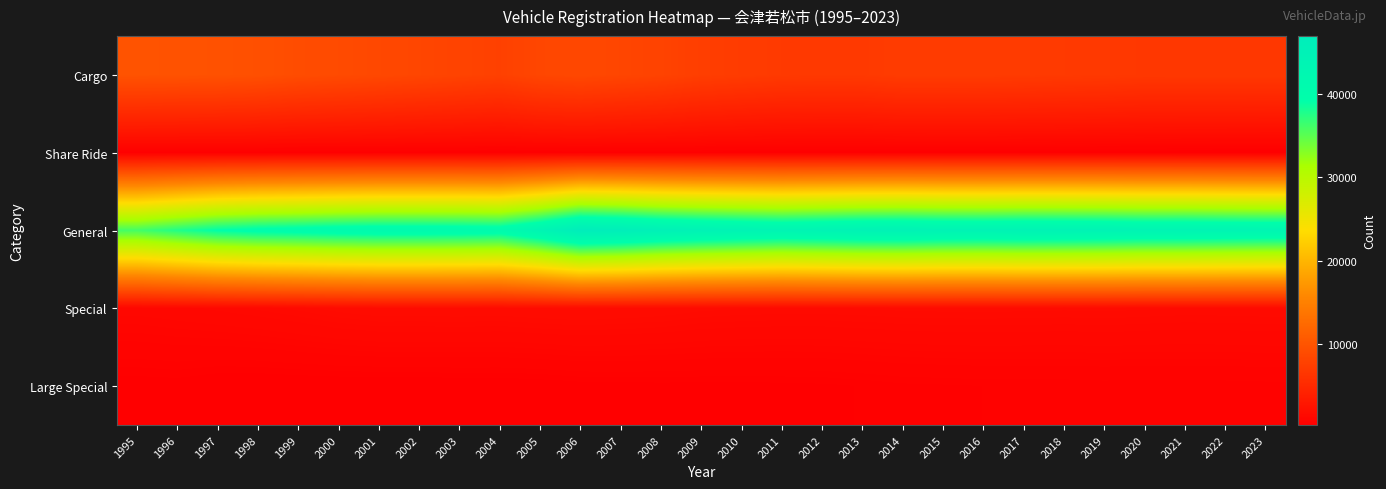

Which label corresponds to the largest value in the chart?

2006